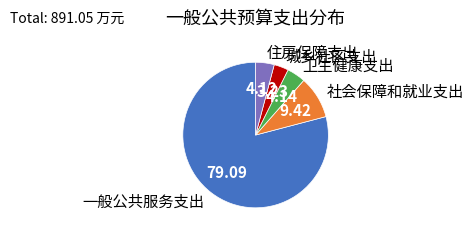

Which slice is the largest?

一般公共服务支出